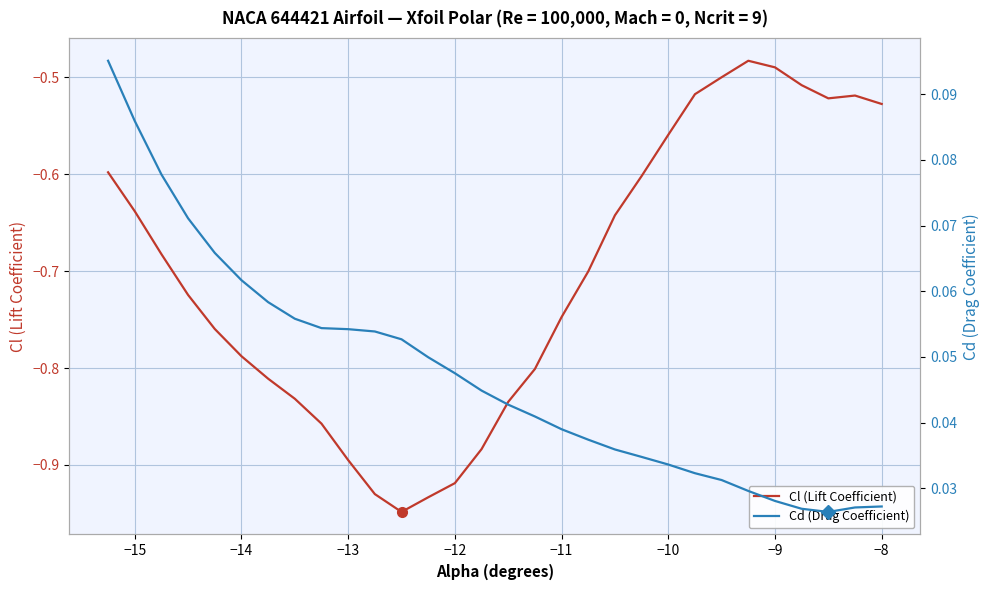

True or false: Cd (Drag Coefficient) and Cl (Lift Coefficient) cross at least once.

False